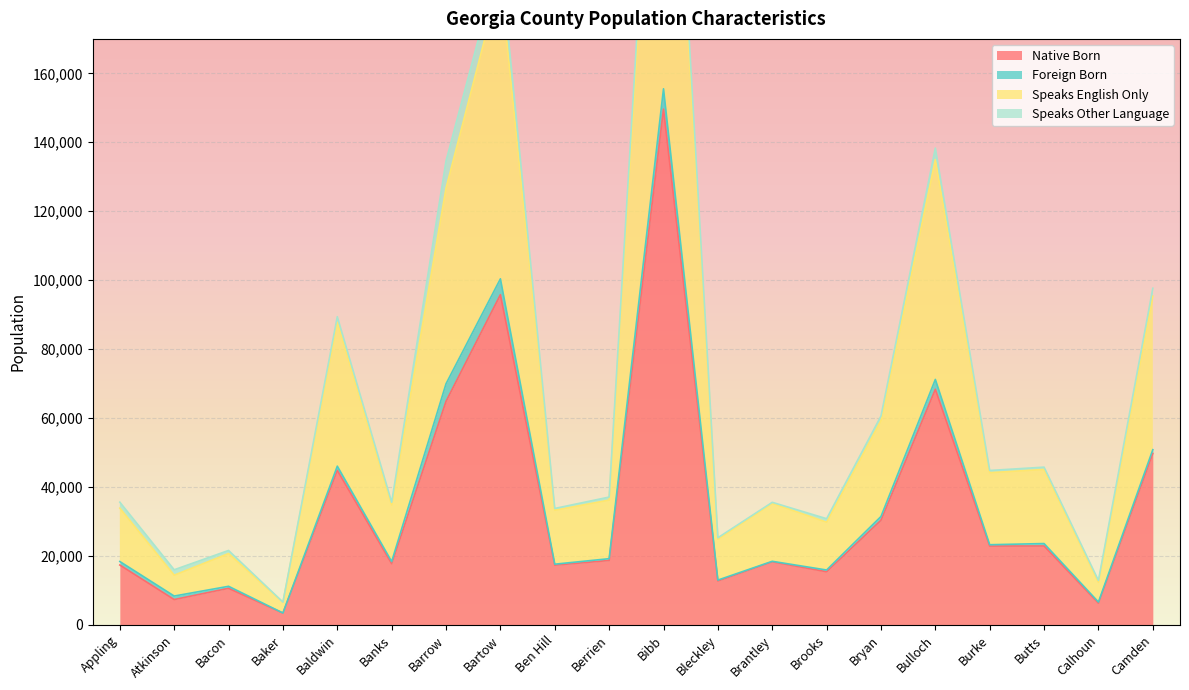

Which category has the lowest value in the Speaks English Only series?

Baker